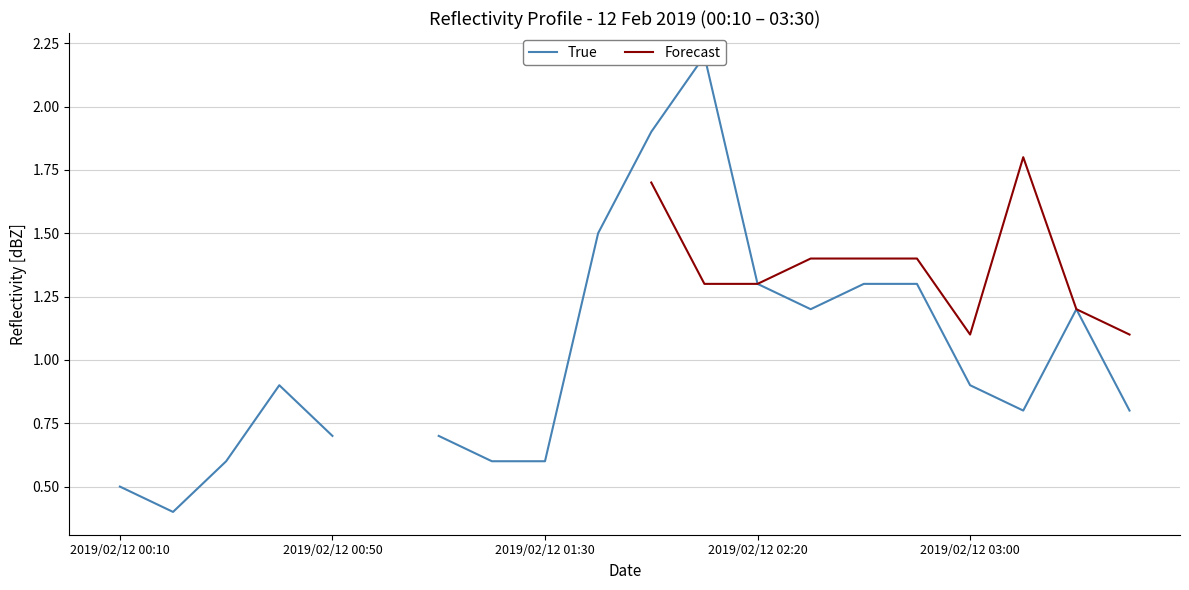

Does the chart have visible grid lines?

Yes